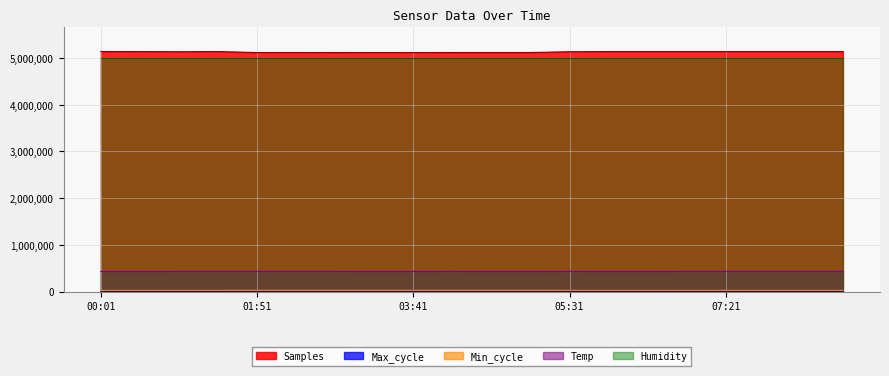

What is the total value across all series at 06:26?

5594573.9